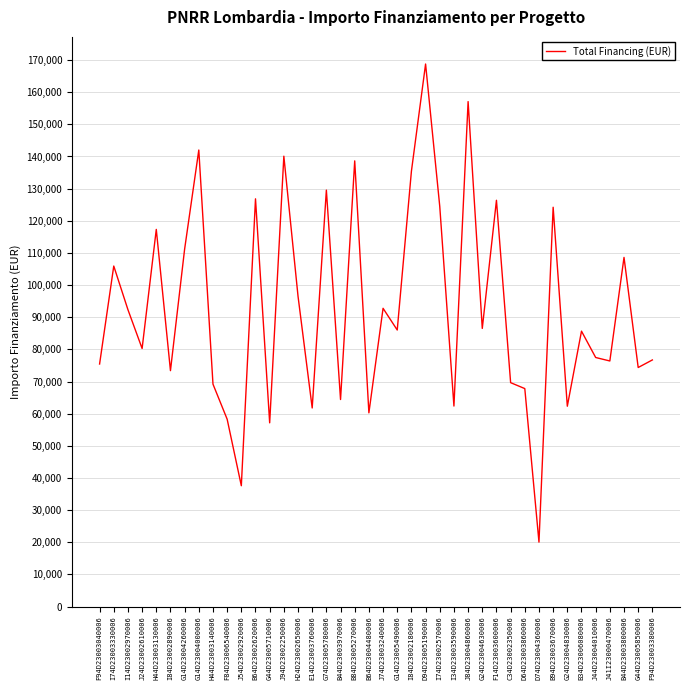

What is the approximate value at J74D23003240006?

92768.7